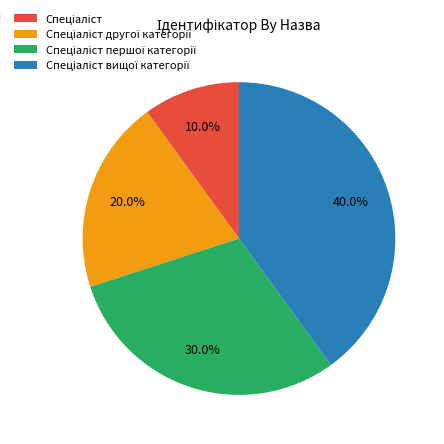

Is there a majority slice in this chart?

No